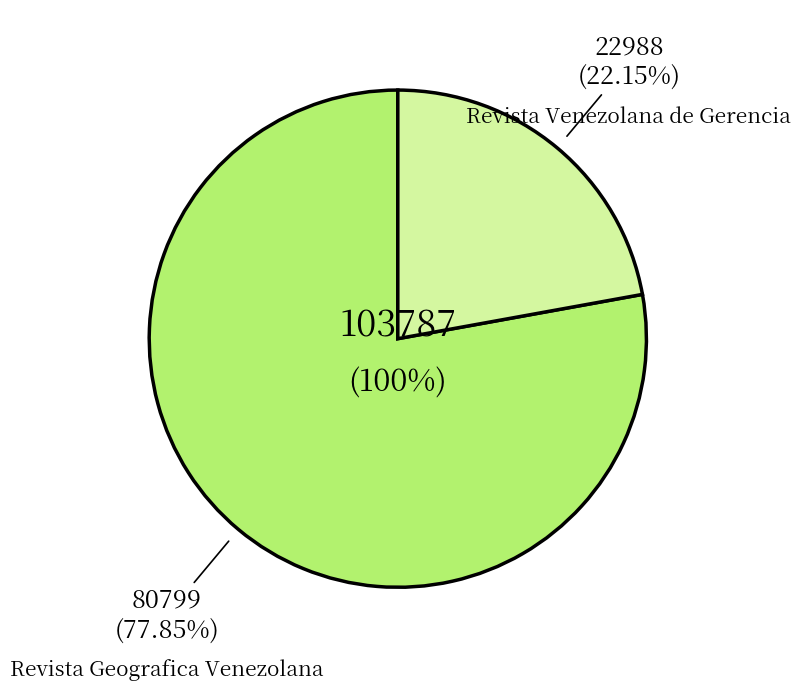

To the nearest percent, what percentage of the pie is Revista Venezolana de Gerencia?

22%